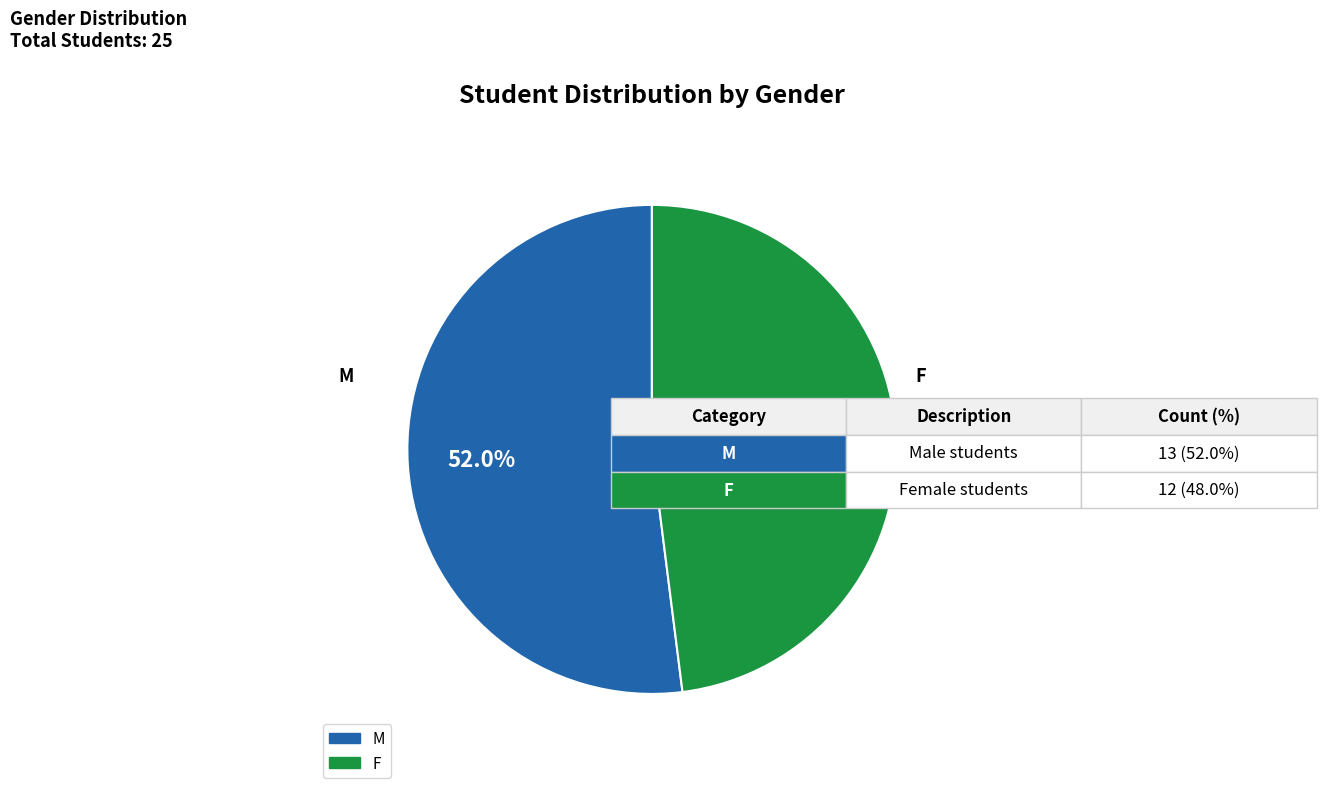

Does F represent more than half of the total?

No